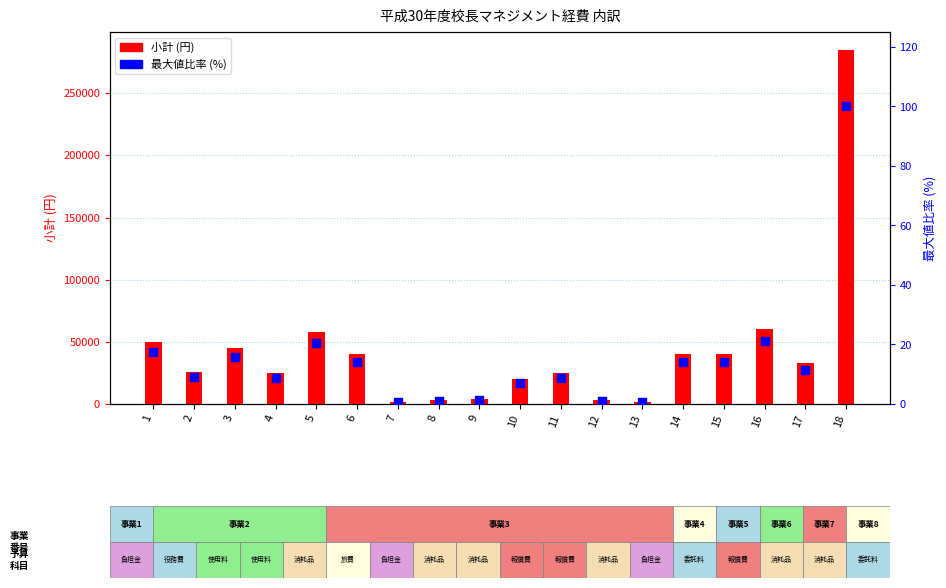

Which series contains the lowest Y value?

最大値比率 (%)